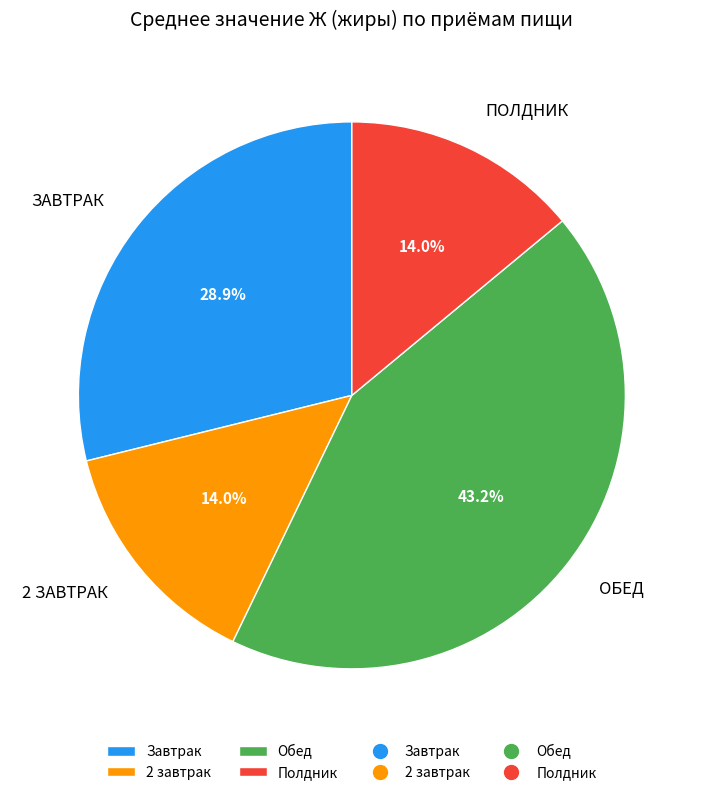

Does any single category account for the majority?

No